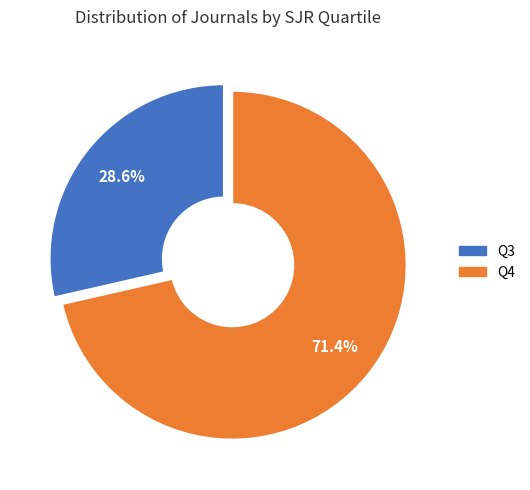

The Q4 slice represents 71% of the pie. True or false?

True